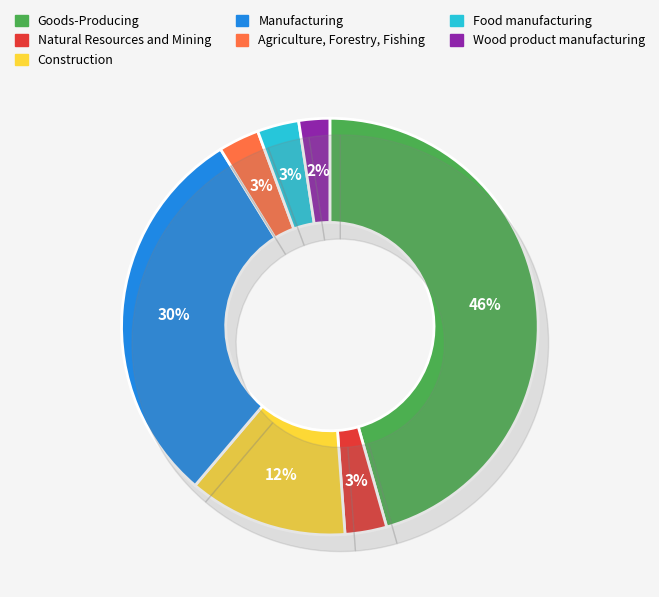

Does Manufacturing represent more than half of the total?

No